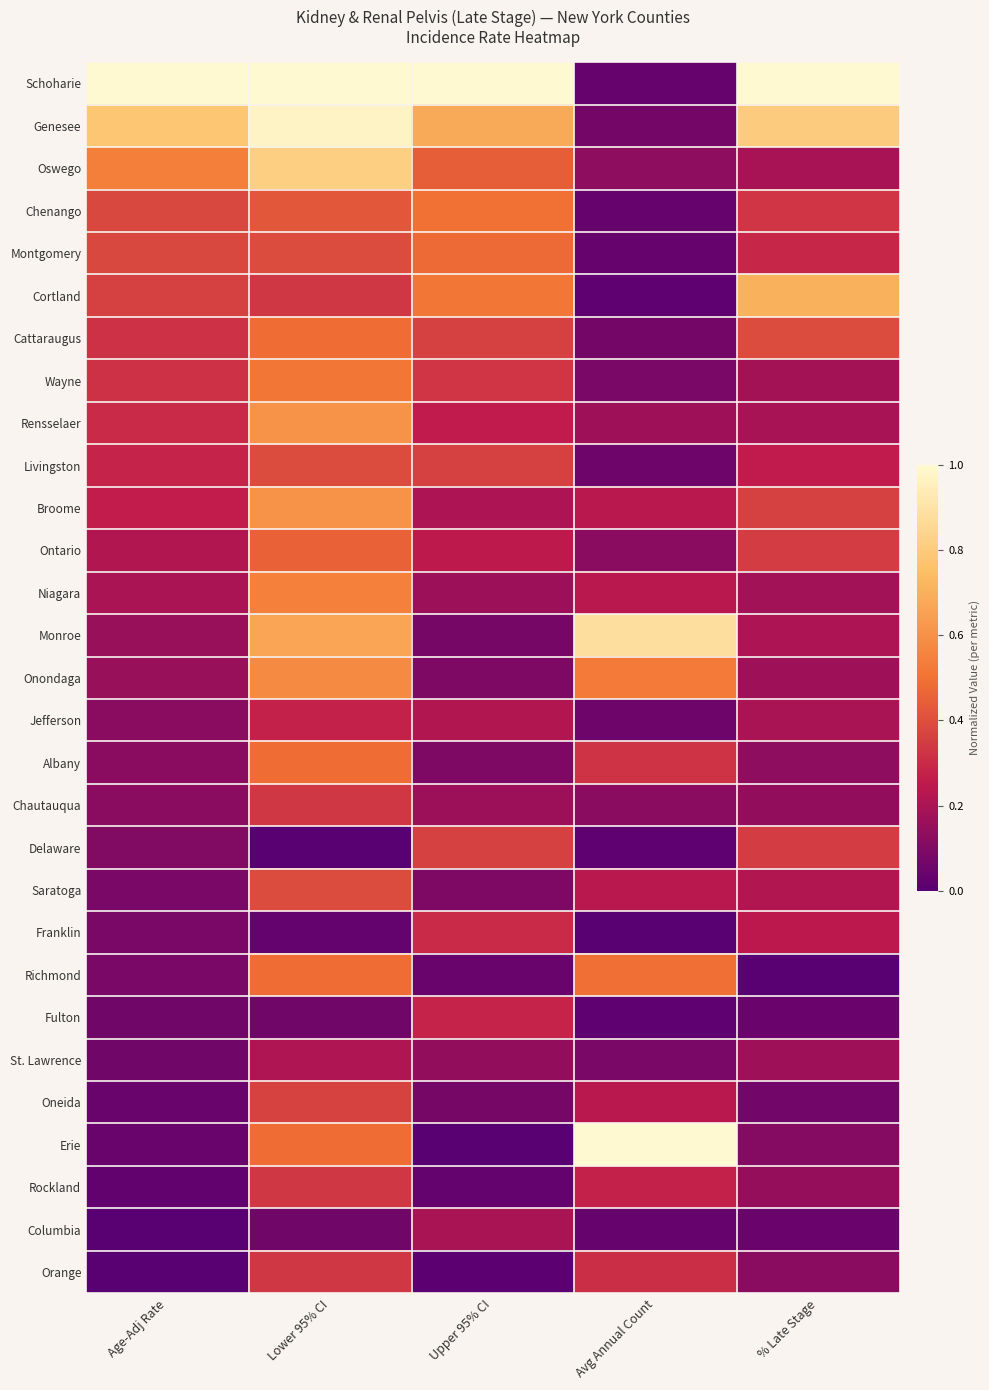

At which category is the sum across all series the highest?

Lower 95% CI